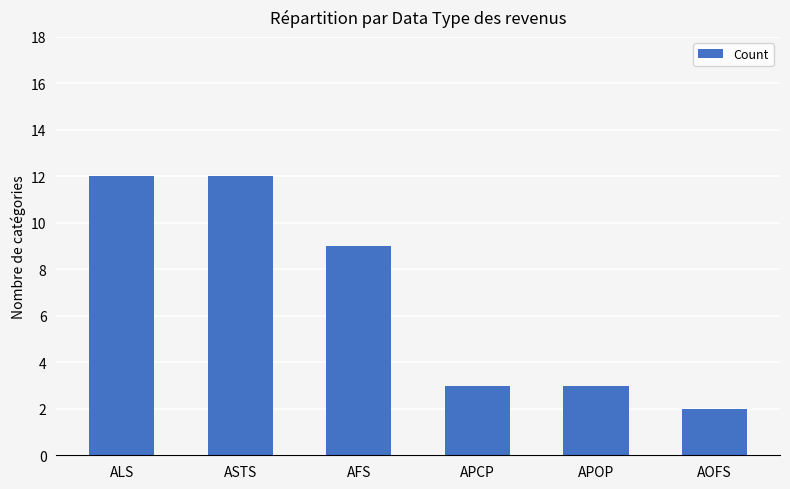

What is the difference between the maximum and minimum values?

10